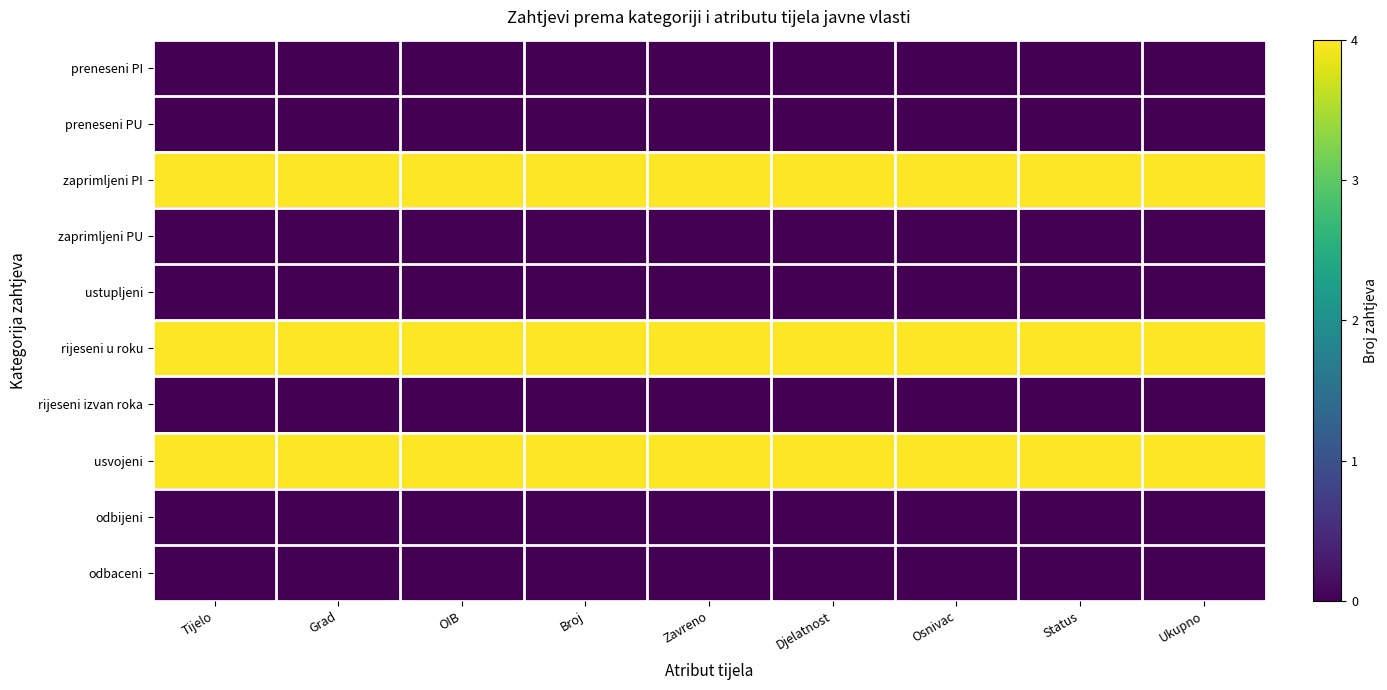

Which category has the highest value across all series?

Tijelo